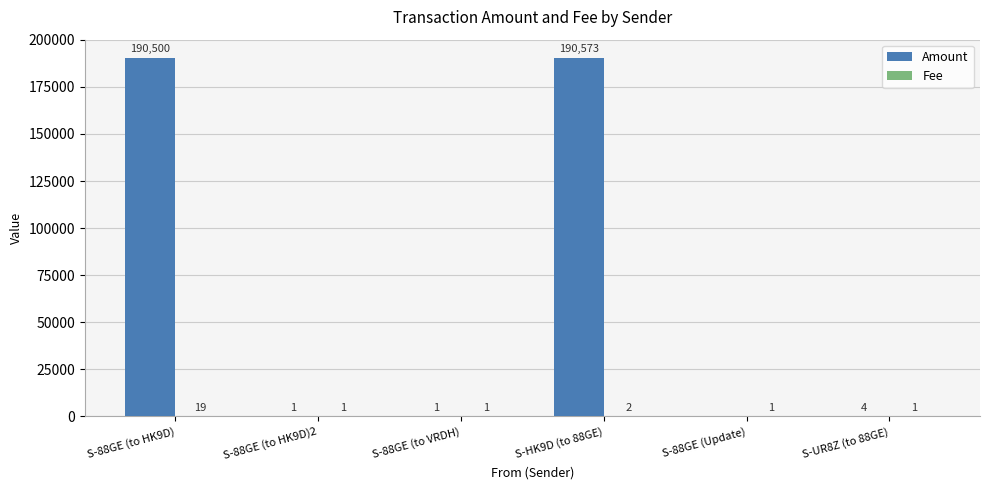

What is the maximum value shown in the chart?

190573